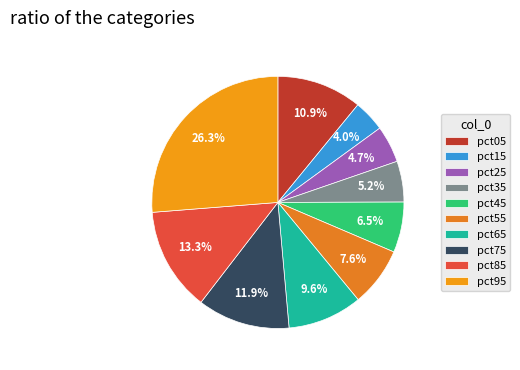

Which slice is the smallest?

pct15